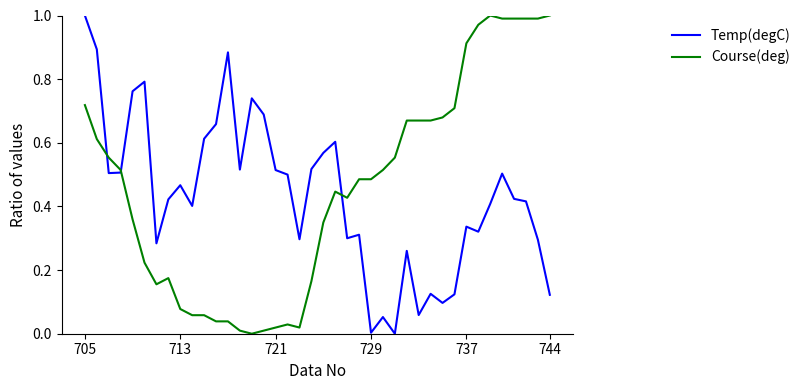

What is the sum of all Temp(degC) values?

17.3